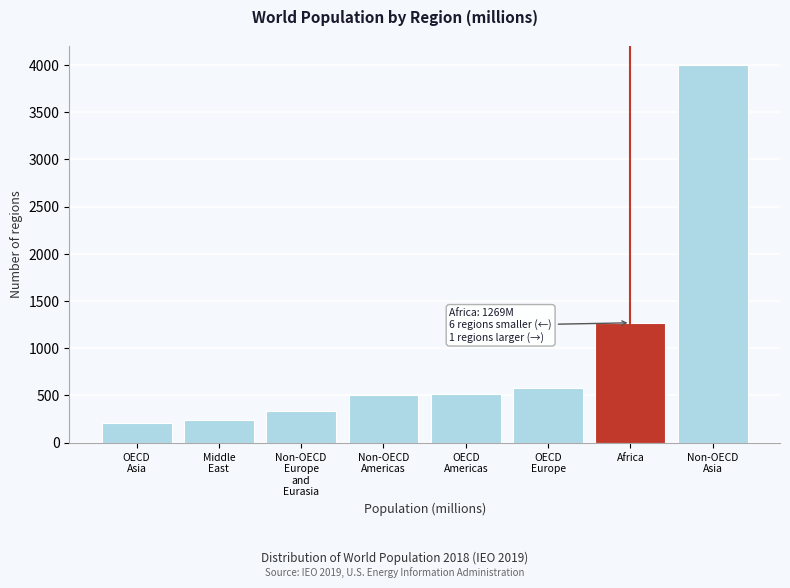

What is the sum of all values?

7654.1